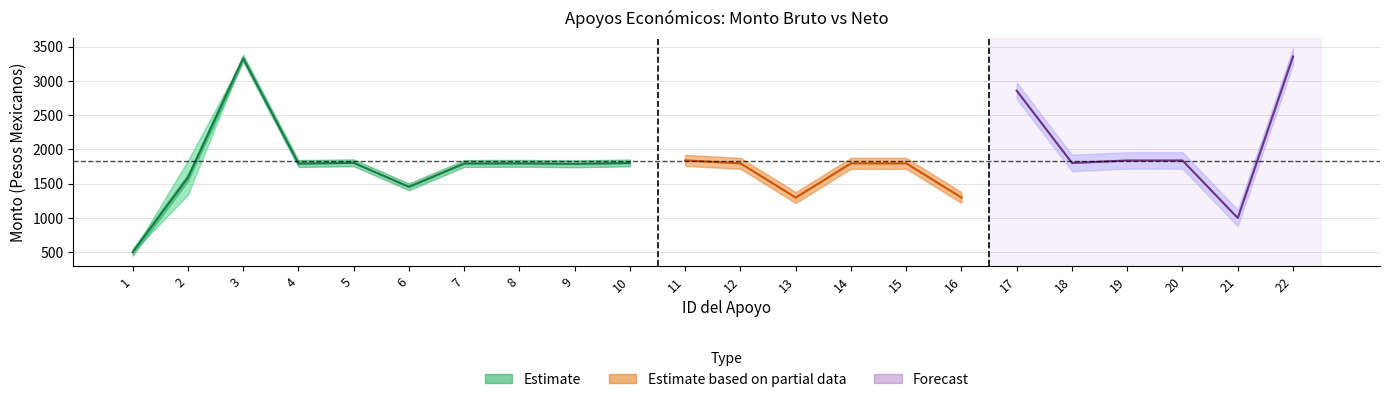

Reading left to right, list all the values displayed in this chart.

Monto bruto: 500.0	1839.1	3329.8	1794.2	1805.1	1454.5	1794.5	1797.5	1789.8	1802.7	1840.2	1797.5	1297.5	1797.5	1797.5	1297.5	2857.3	1802.7	1839.1	1839.1	1000.0	3357.3
Monto neto: 500.0	1339.1	3329.8	1794.2	1805.1	1454.5	1794.5	1797.5	1789.8	1802.7	1840.2	1797.5	1297.5	1797.5	1797.5	1297.5	2857.3	1802.7	1839.1	1839.1	1000.0	3357.3